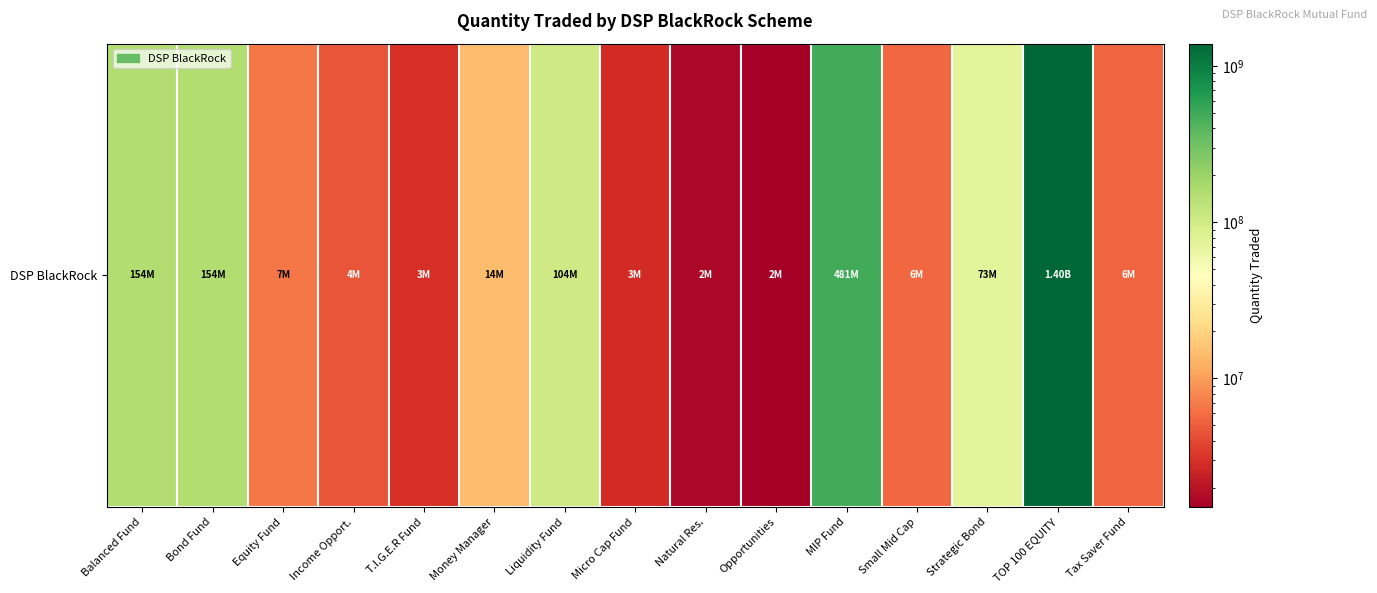

Reading right to left, list all the values displayed in this chart.

5500000	1396500000	73000000	5700000	480600000	1500000	1700000	2800000	104500000	14500000	3000000	4500000	6600000	154500000	154000000